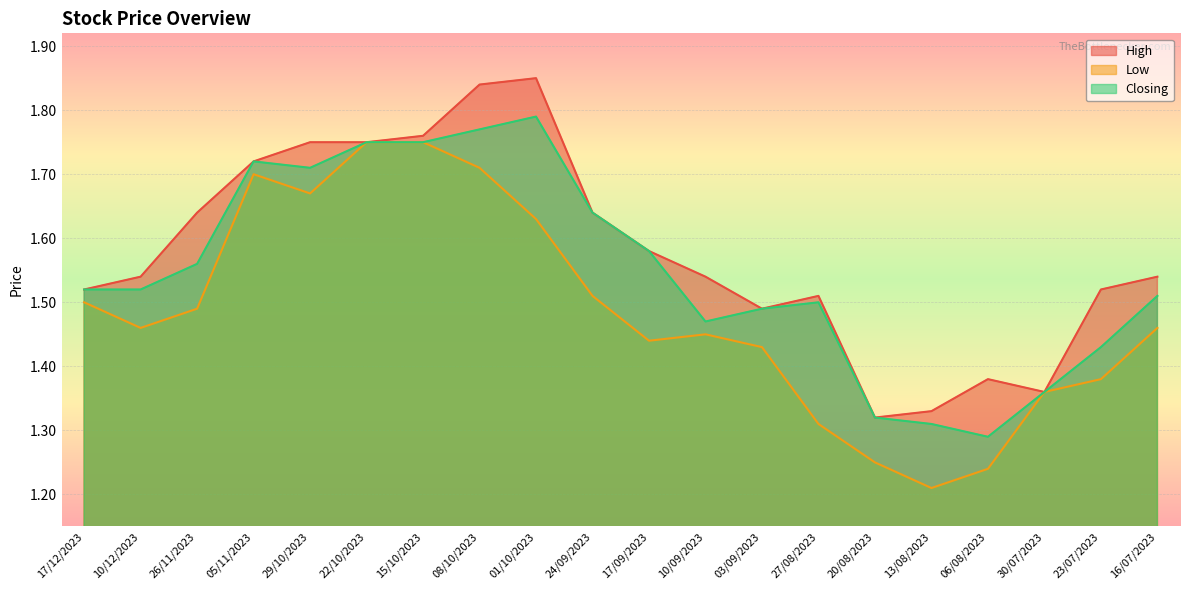

At which category does Low reach its first local peak?

05/11/2023